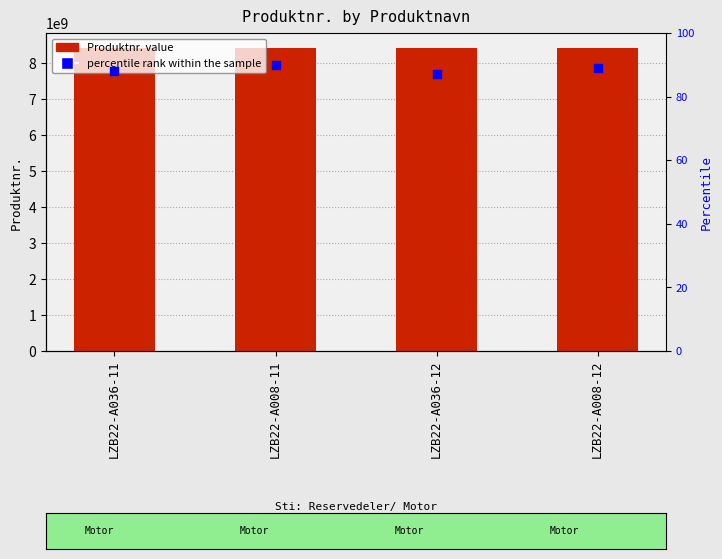

What are all the series names shown in the legend?

Produktnr., percentile rank within the sample